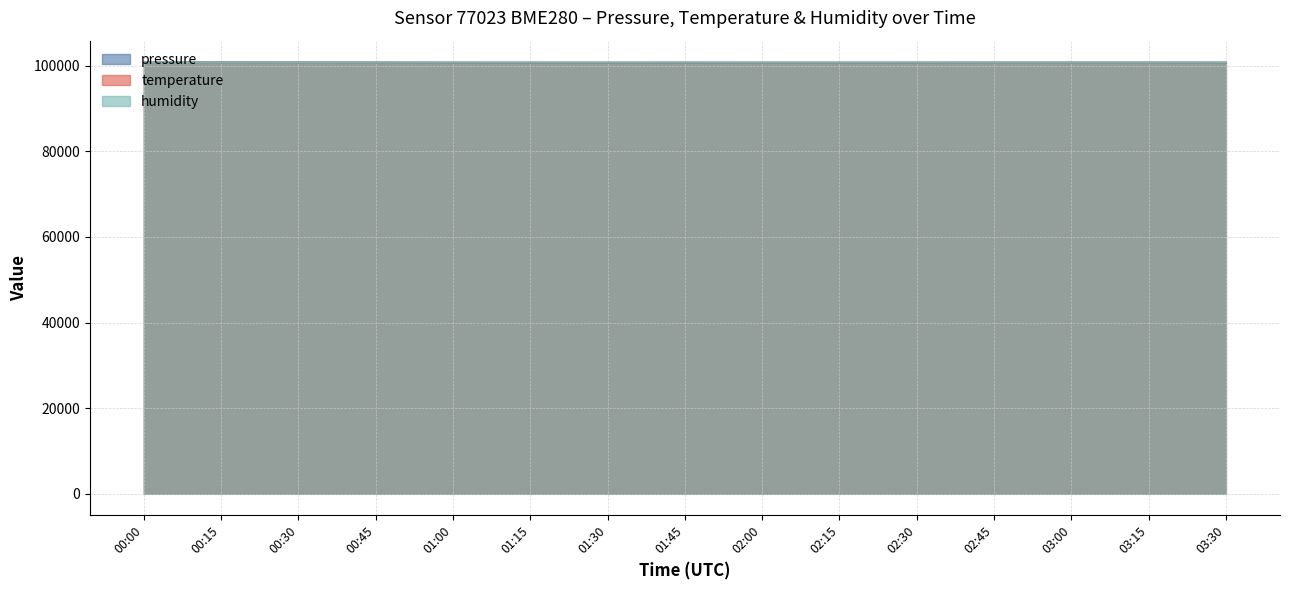

What are all the series names shown in the legend?

pressure, temperature, humidity